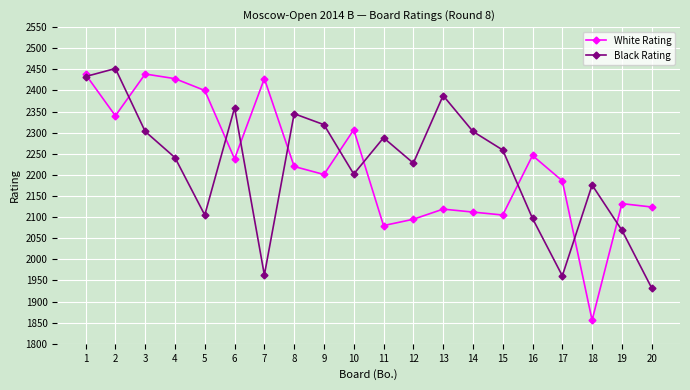

At which label is White Rating closest to 2147?

19